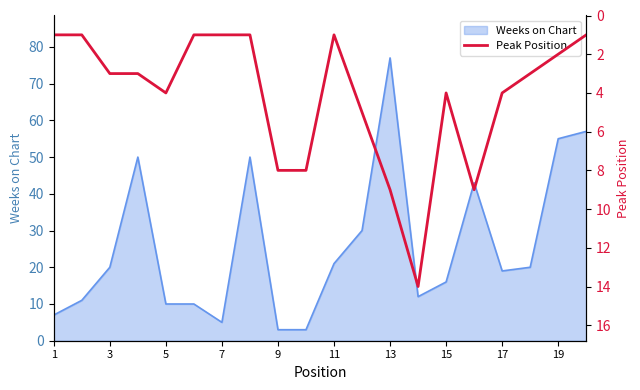

The value of Weeks on Chart at 3 is 20. True or false?

True